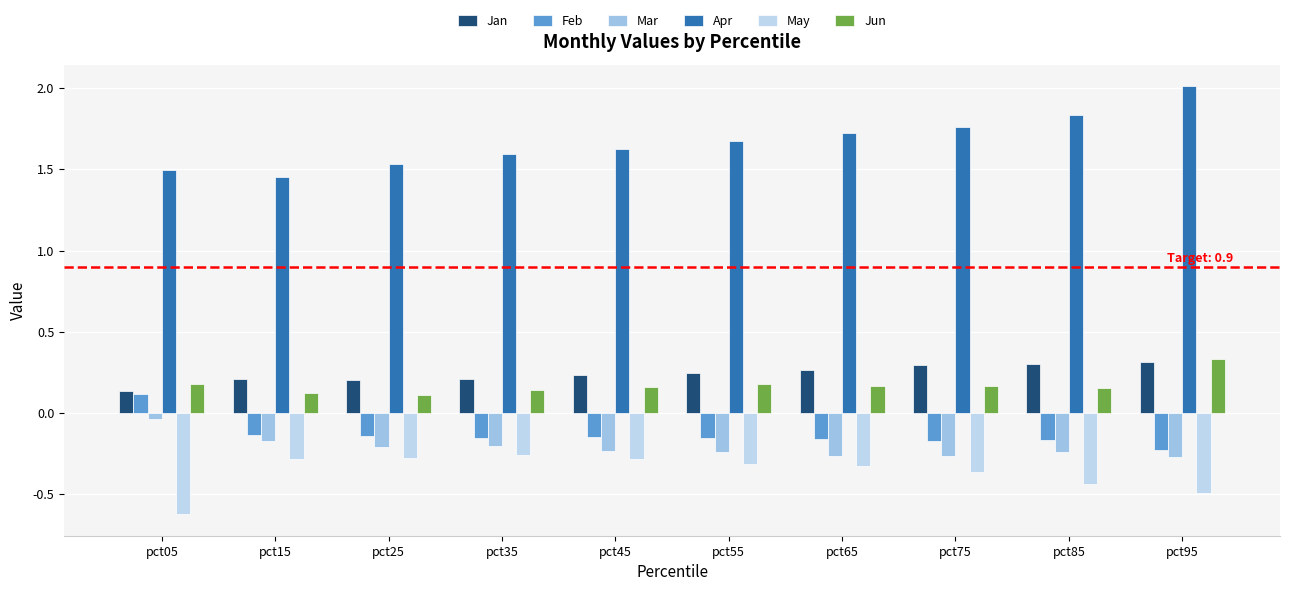

What is the sum of all Feb values?

-1.3